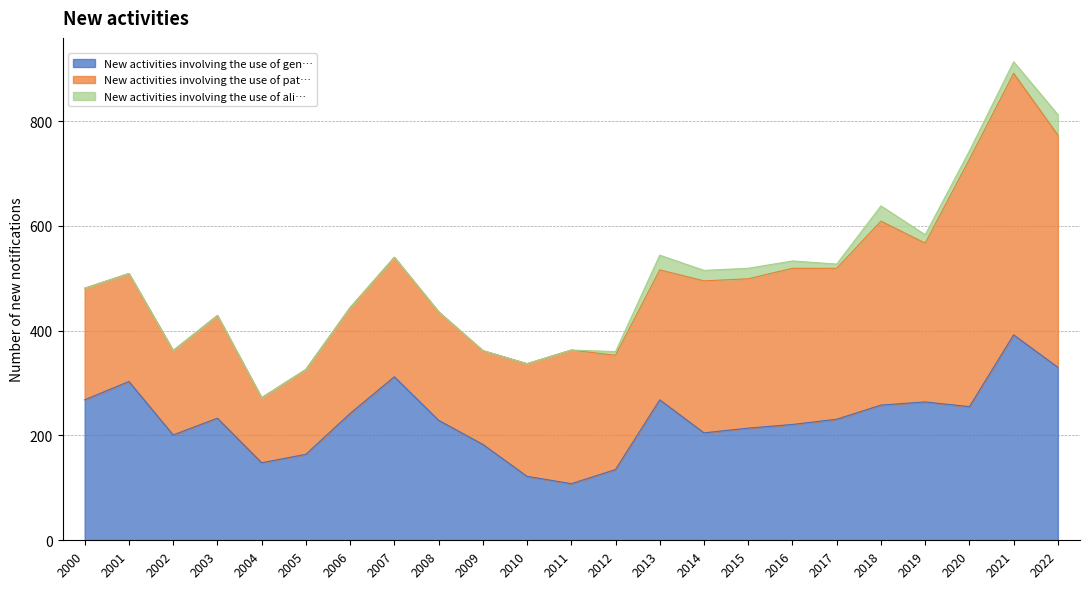

Does the chart have visible grid lines?

Yes